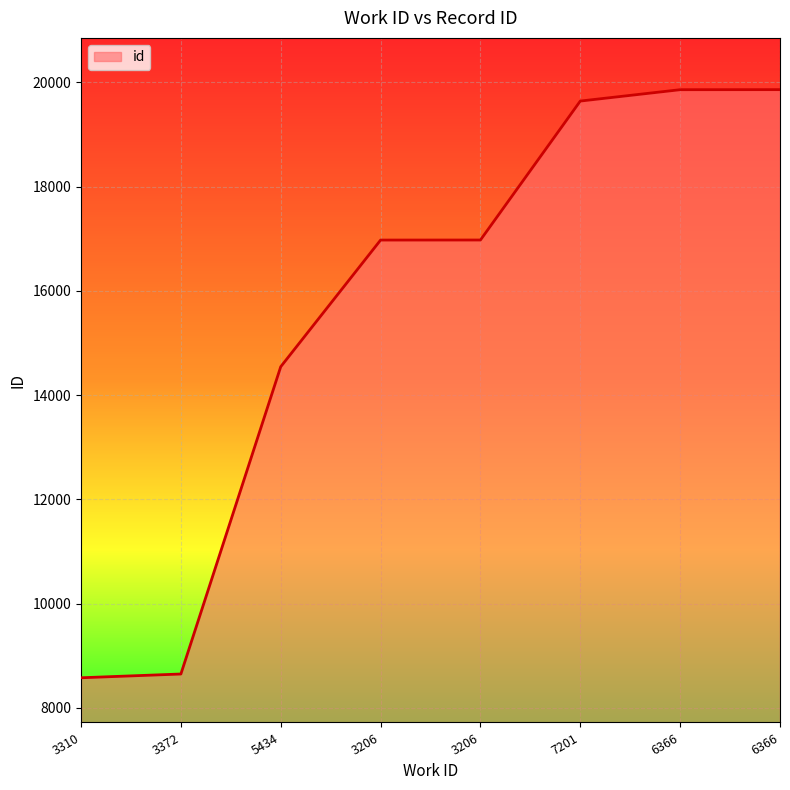

True or false: the data shows 27057 at 3206.

False